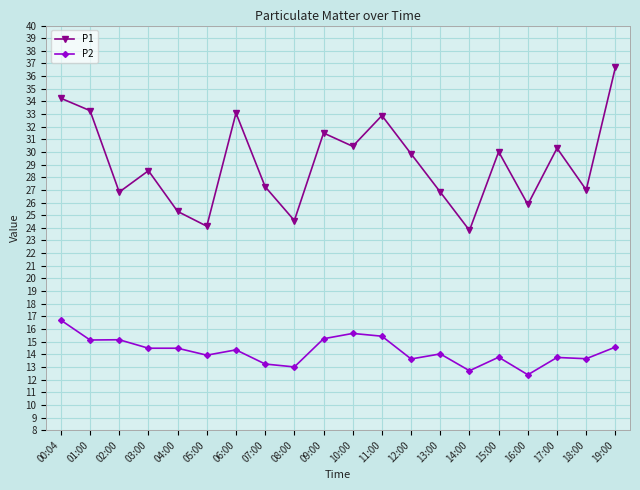

Rank the series by their maximum value, from lowest to highest.

P2, P1